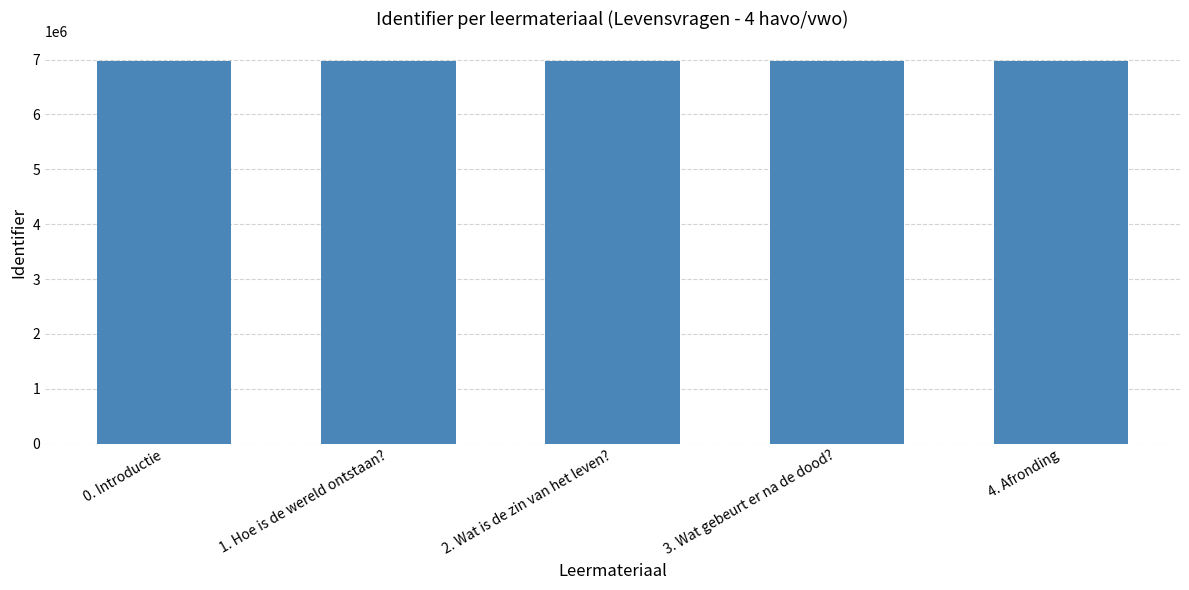

Are the bars horizontal?

No